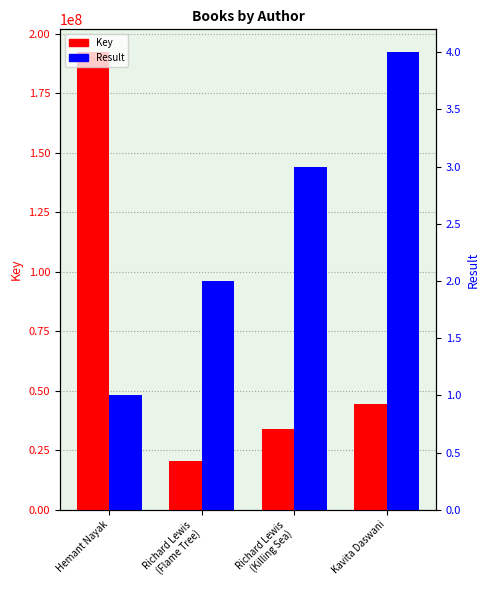

What is the label of the 1st bar from the left?

Hemant Nayak